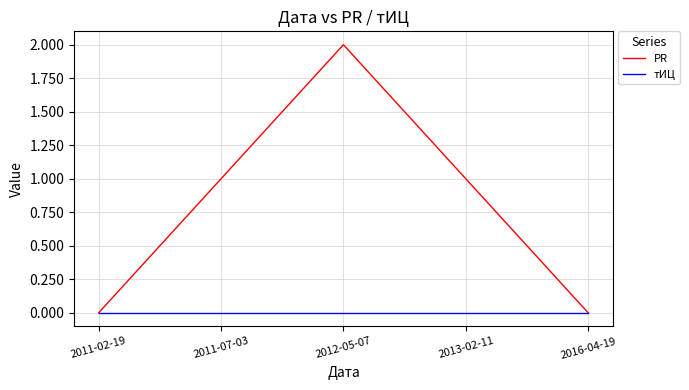

Which series has the widest spread of values?

PR